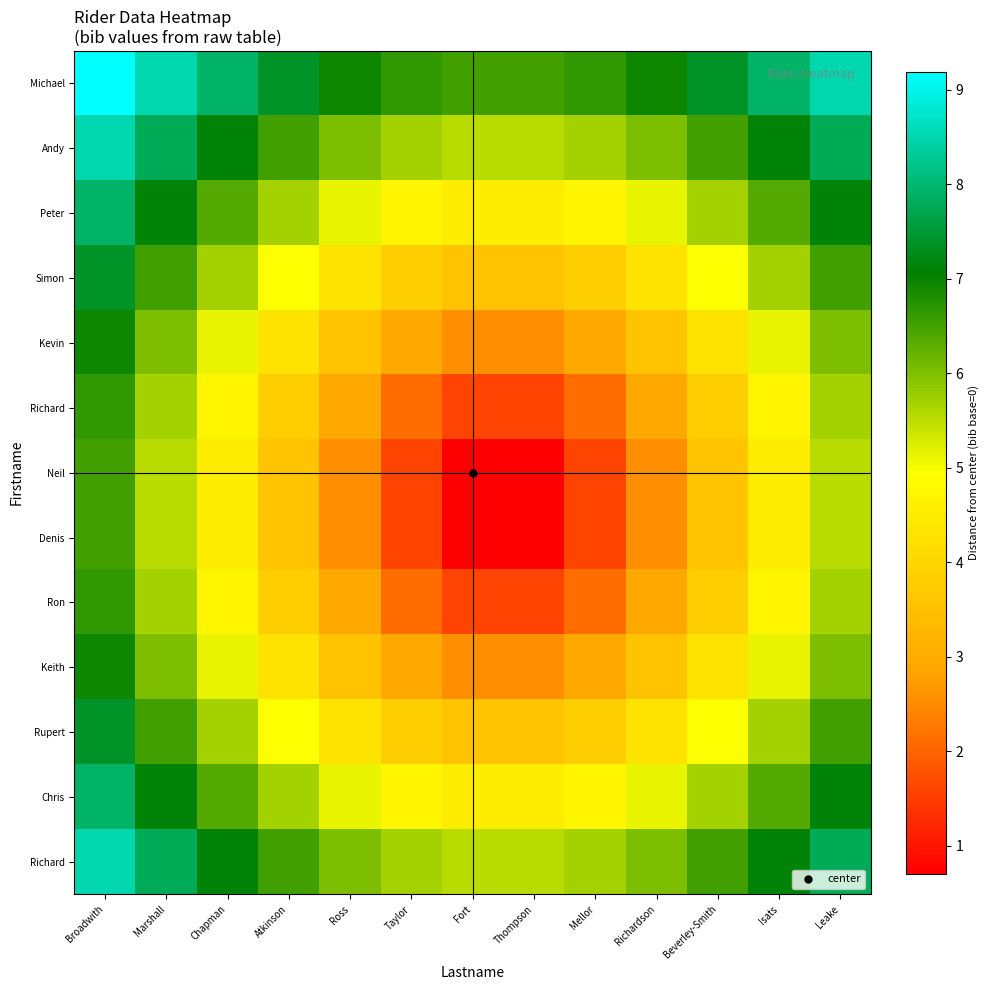

At which category is the sum across all series the highest?

Broadwith